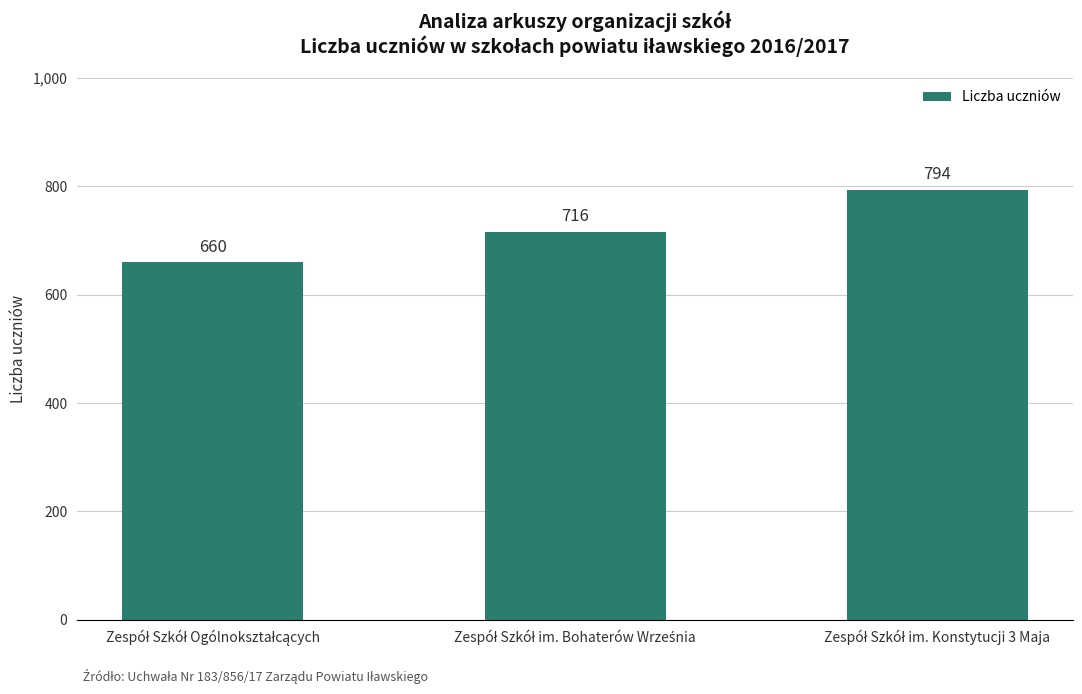

What is the greatest value displayed?

794